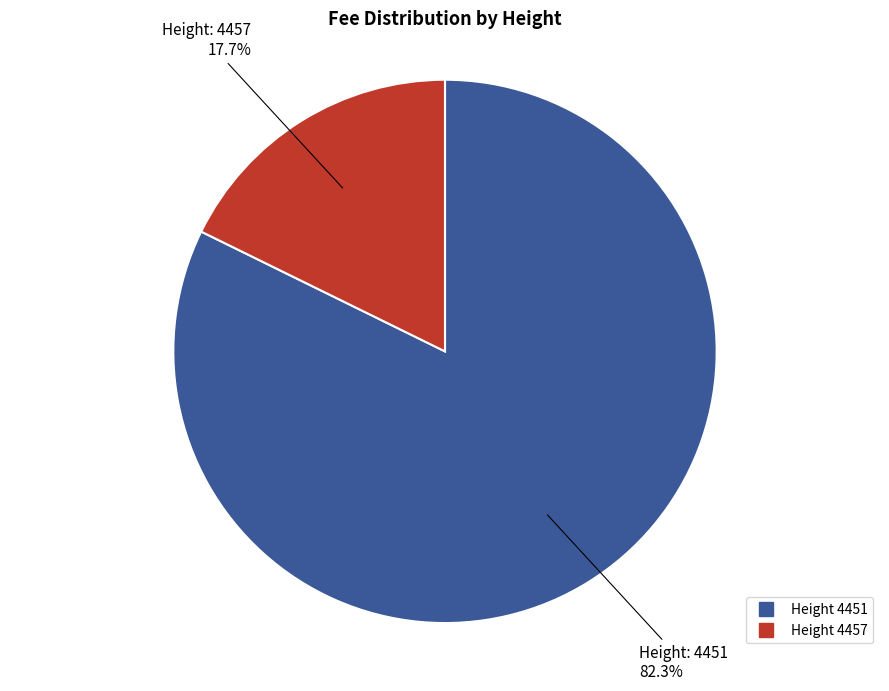

Does any single category account for the majority?

Yes